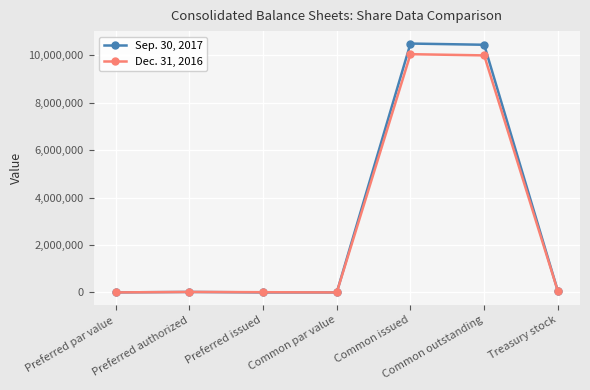

What is the average value of the Dec. 31, 2016 series?

2875075